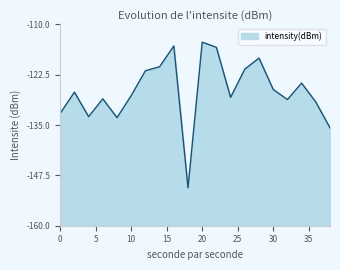

Reading left to right, what are all the values shown in this chart?

-132.1	-126.8	-132.9	-128.5	-133.2	-127.7	-121.5	-120.5	-115.4	-150.6	-114.4	-115.7	-128.1	-121.1	-118.4	-126.2	-128.7	-124.6	-129.3	-135.7